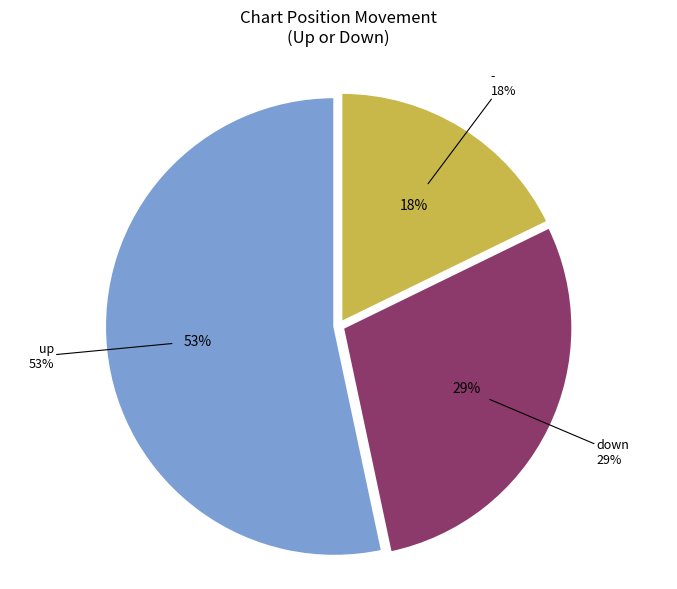

Combined, do up and - account for over 50%?

Yes